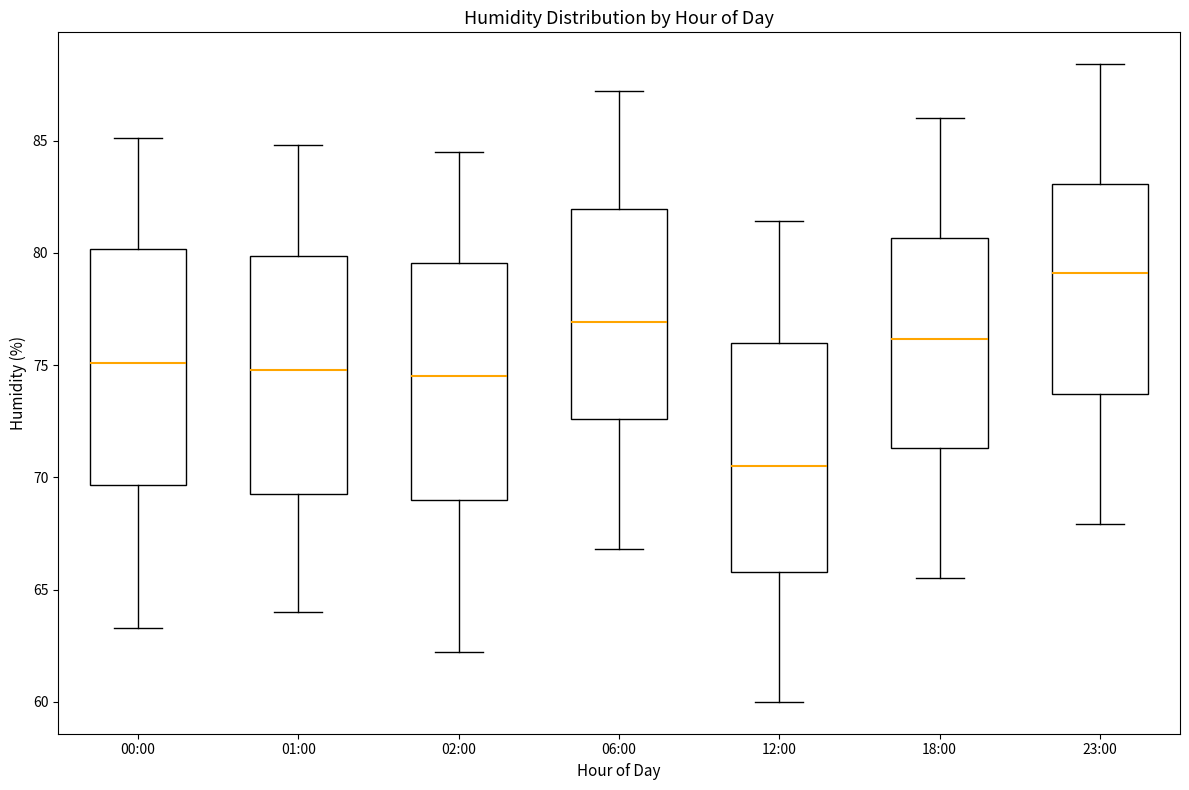

Reading left to right, read every box against the y-axis: the position of its median line, the range the box covers, and the ends of its whiskers. The values are not printed on the chart, so give them approximately, as read against the axis.

00:00: median 75.0, box 69.5 to 80.0, whiskers 63.5 to 85.0
01:00: median 75.0, box 69.5 to 80.0, whiskers 64.0 to 85.0
02:00: median 74.5, box 69.0 to 79.5, whiskers 62.0 to 84.5
06:00: median 77.0, box 72.5 to 82.0, whiskers 67.0 to 87.0
12:00: median 70.5, box 66.0 to 76.0, whiskers 60.0 to 81.5
18:00: median 76.0, box 71.5 to 80.5, whiskers 65.5 to 86.0
23:00: median 79.0, box 73.5 to 83.0, whiskers 68.0 to 88.5